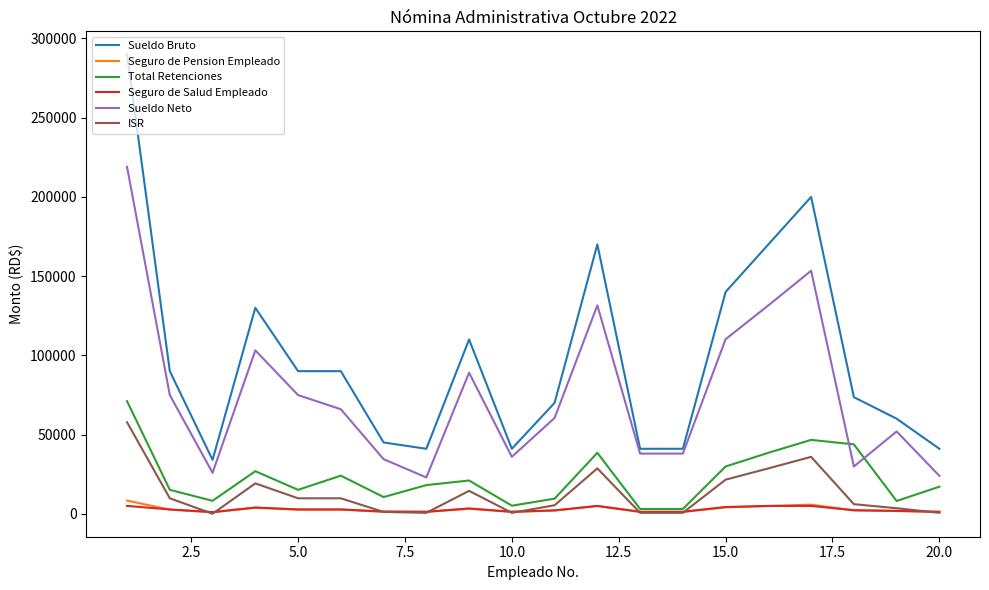

Which series has the largest range (max minus min)?

Sueldo Bruto